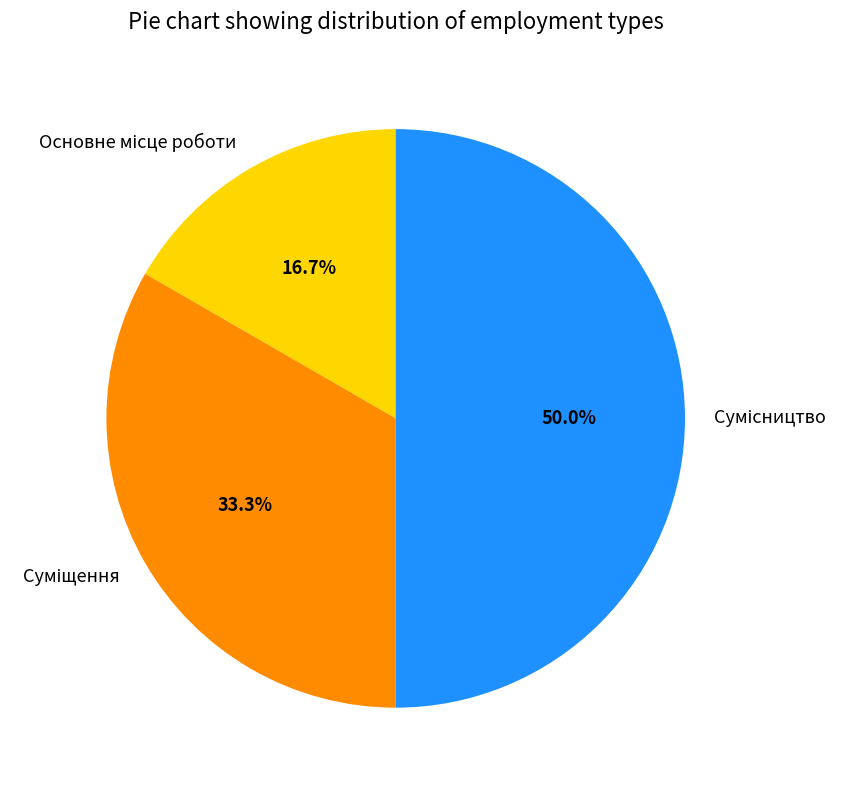

How many slices are in this pie chart?

3